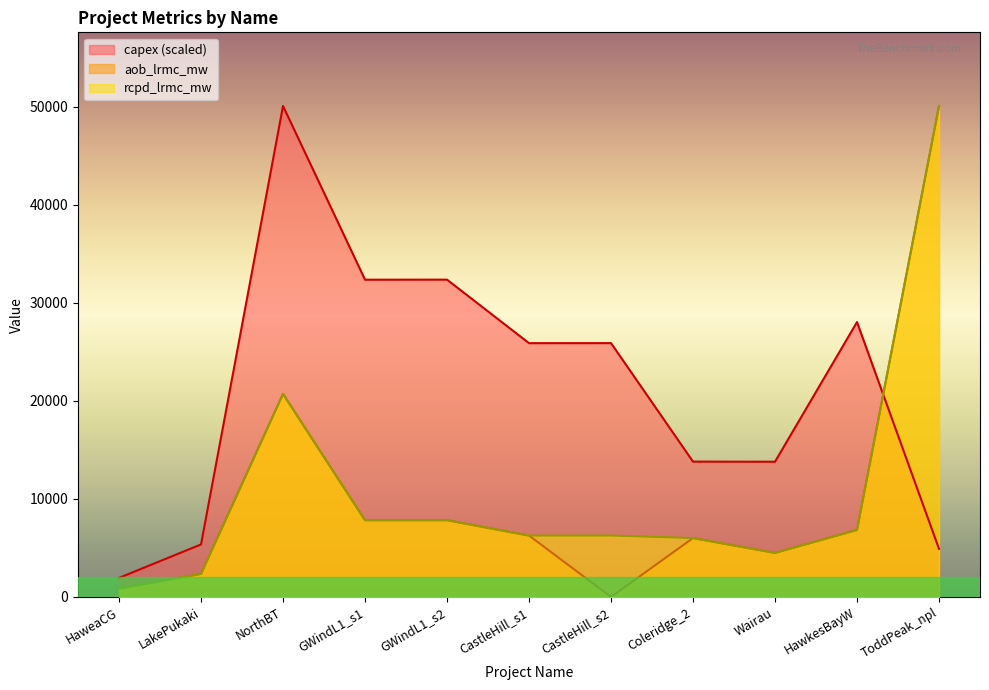

Which series has the largest total across all categories?

capex (scaled)